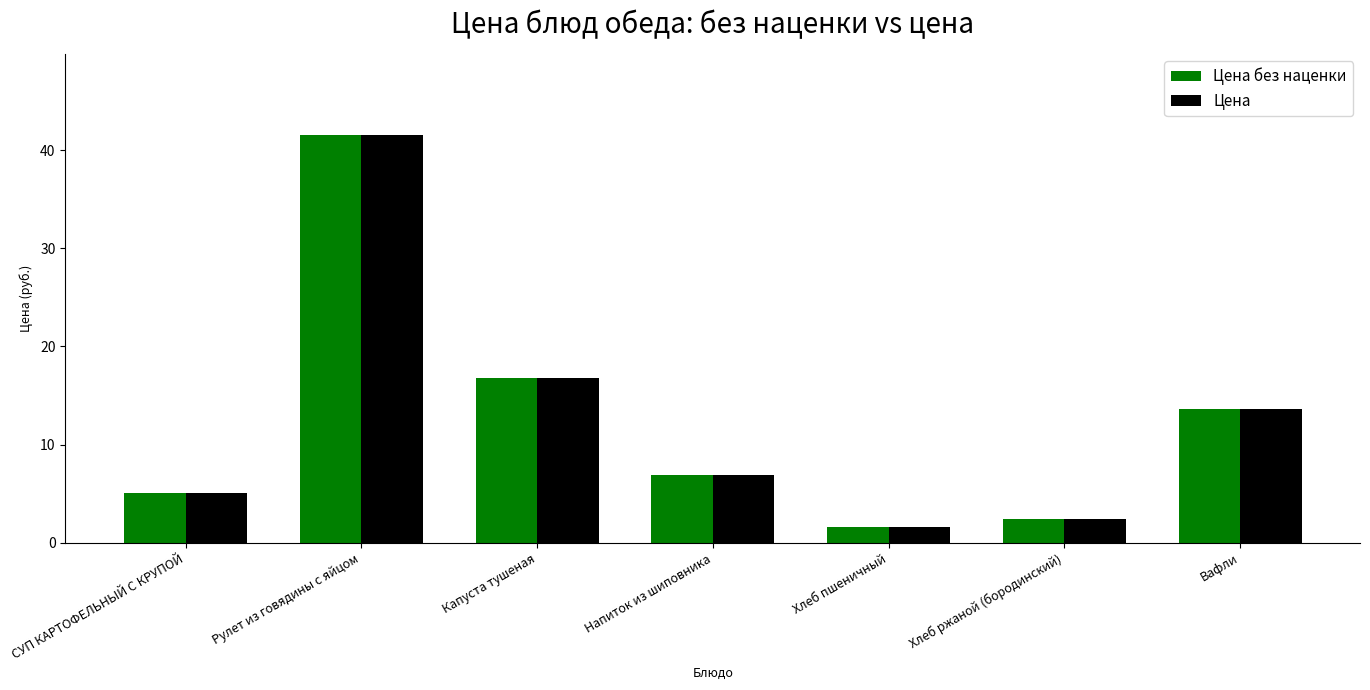

Reading right to left, extract all data points from this chart.

Цена без наценки: Вафли=13.7	Хлеб ржаной (бородинский)=2.4	Хлеб пшеничный=1.6	Напиток из шиповника=7.0	Капуста тушеная=16.7	Рулет из говядины с яйцом=41.5	СУП КАРТОФЕЛЬНЫЙ С КРУПОЙ=5.1
Цена: Вафли=13.7	Хлеб ржаной (бородинский)=2.4	Хлеб пшеничный=1.6	Напиток из шиповника=7.0	Капуста тушеная=16.7	Рулет из говядины с яйцом=41.5	СУП КАРТОФЕЛЬНЫЙ С КРУПОЙ=5.1